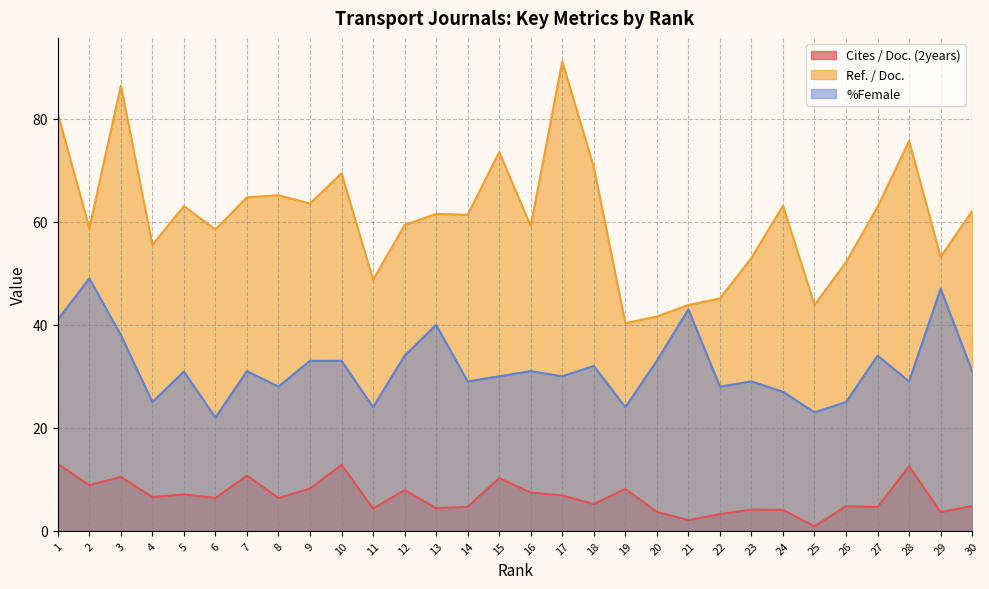

What is the lowest value of the %Female series?

22.0